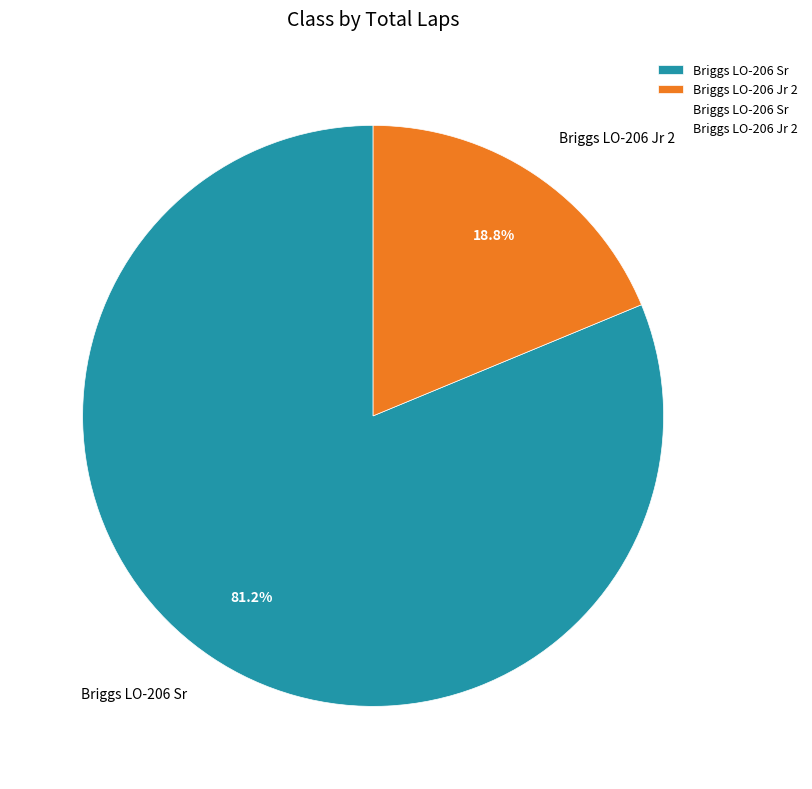

How much of the chart is everything except Briggs LO-206 Jr 2?

81.2%